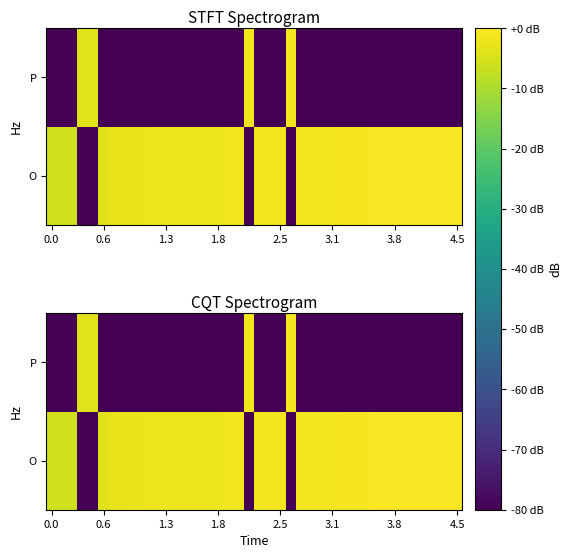

Rank the series by their maximum value, from highest to lowest.

O, P